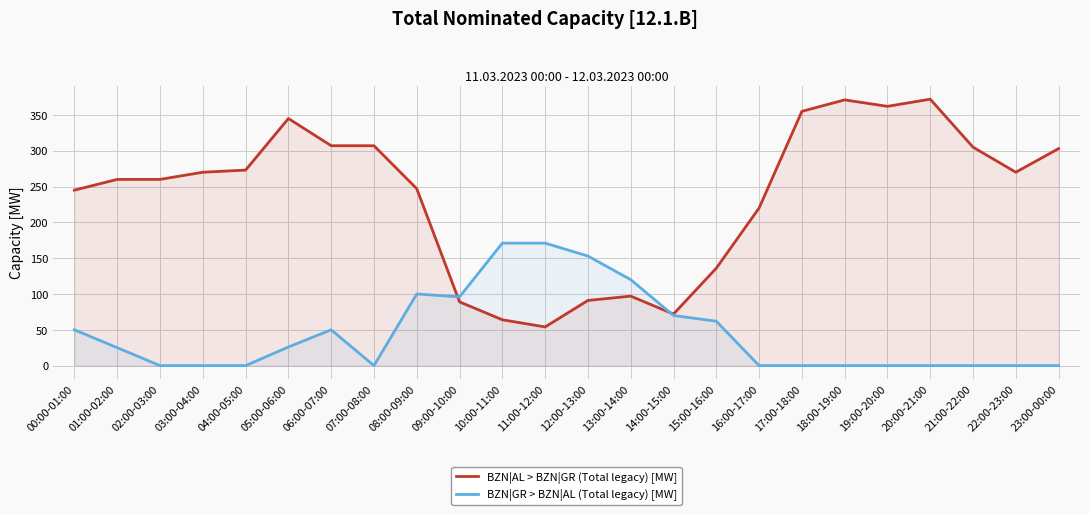

What is the highest value of the BZN|AL > BZN|GR (Total legacy) [MW] series?

372